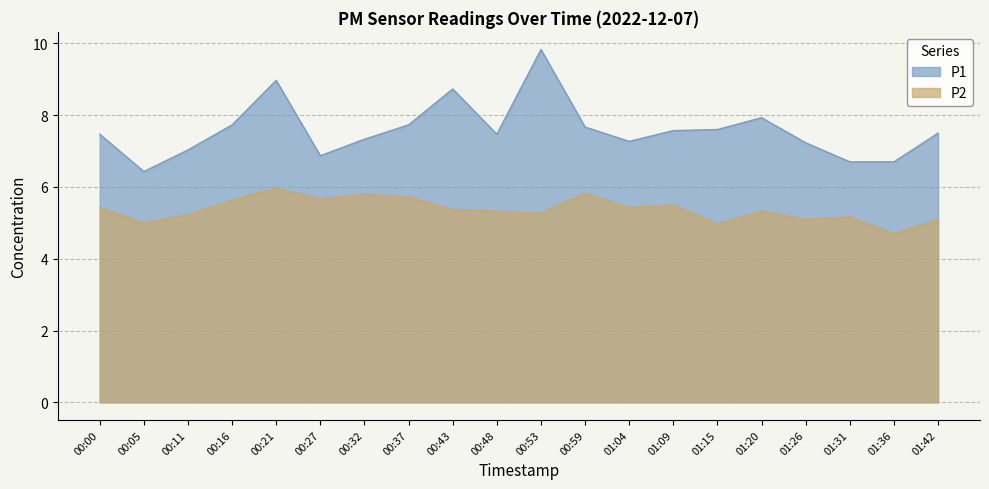

Between 00:05 and 01:31, which series saw the biggest shift?

P1